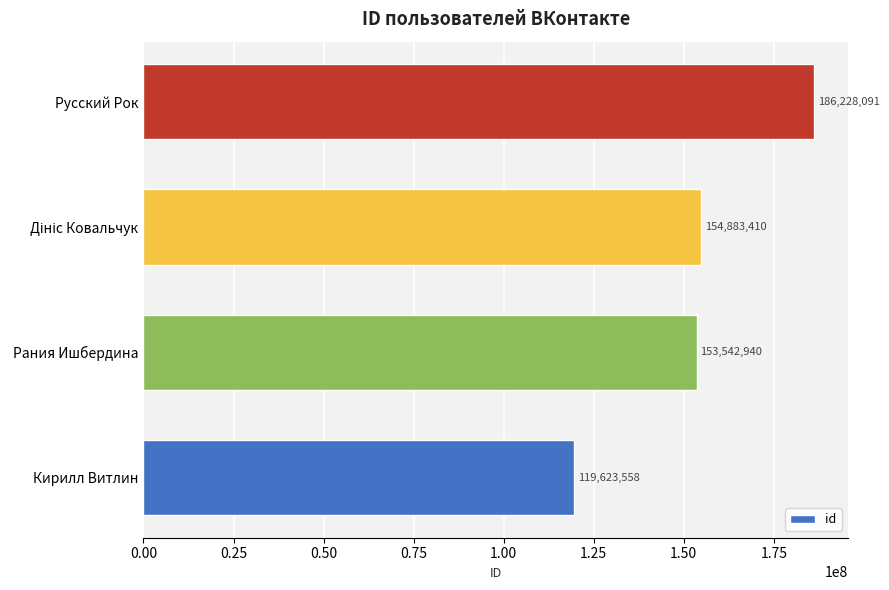

Reading top to bottom, transcribe all the data shown in this chart.

186228091	154883410	153542940	119623558